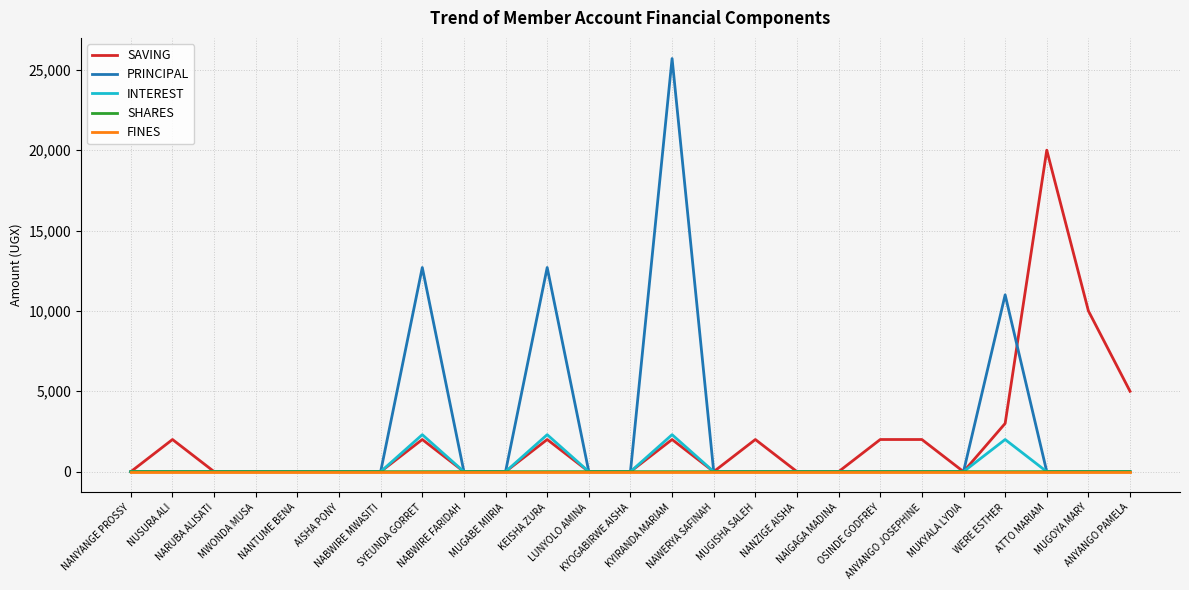

Does the chart display data point markers on the line(s)?

No